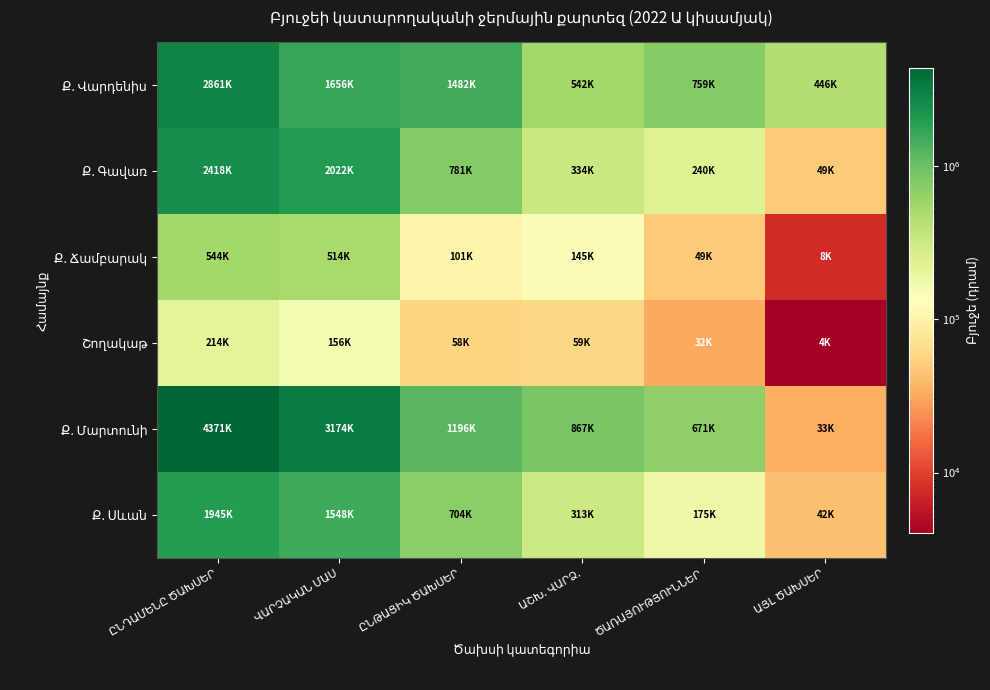

Which has a higher value, ԱՇԽ. ՎԱՐՁ. or ՎԱՐՉԱԿԱՆ ՄԱՍ?

ՎԱՐՉԱԿԱՆ ՄԱՍ